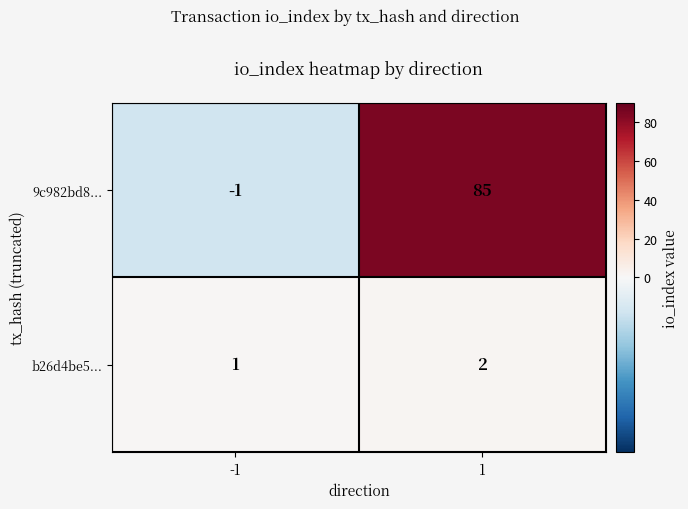

Reading left to right, transcribe all the data shown in this chart.

9c982bd8...: -1=-1	1=85
b26d4be5...: -1=1	1=2